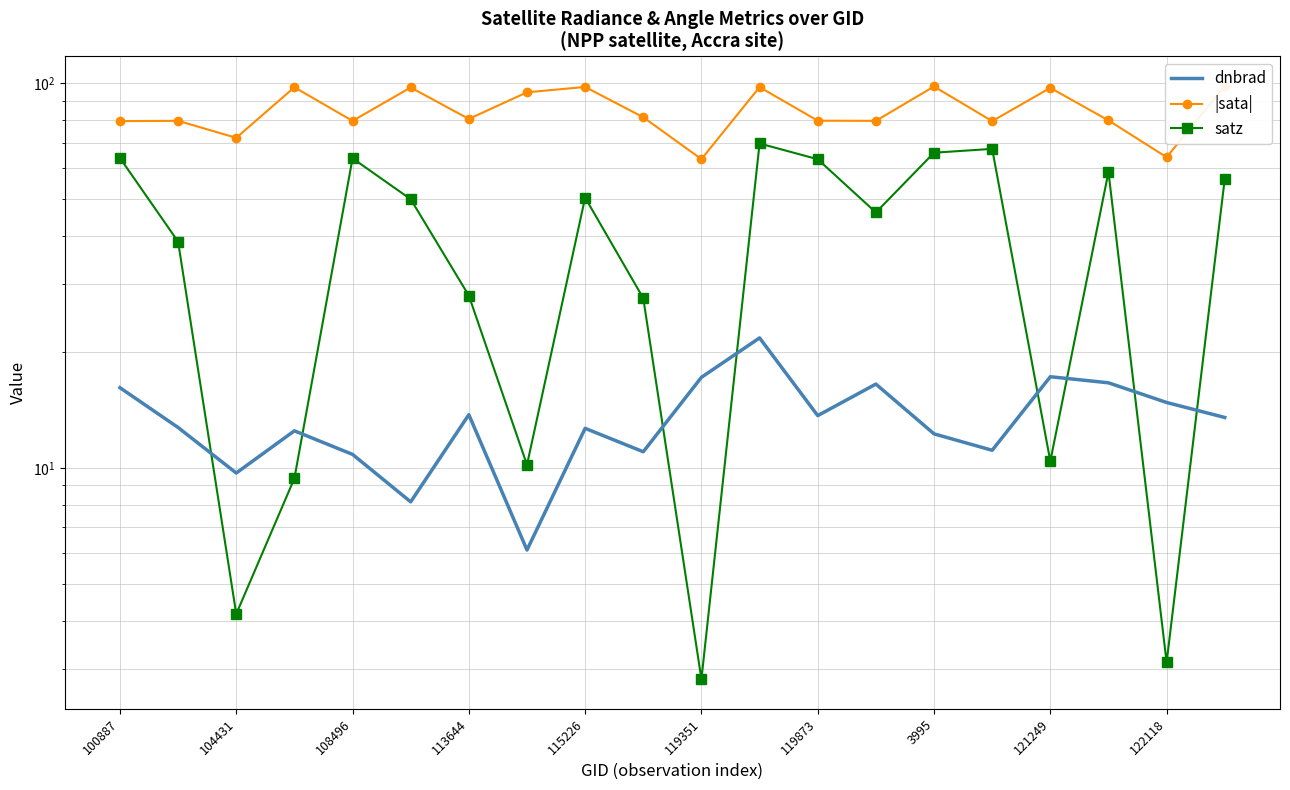

Which series changed the most between 104431 and 115226?

satz